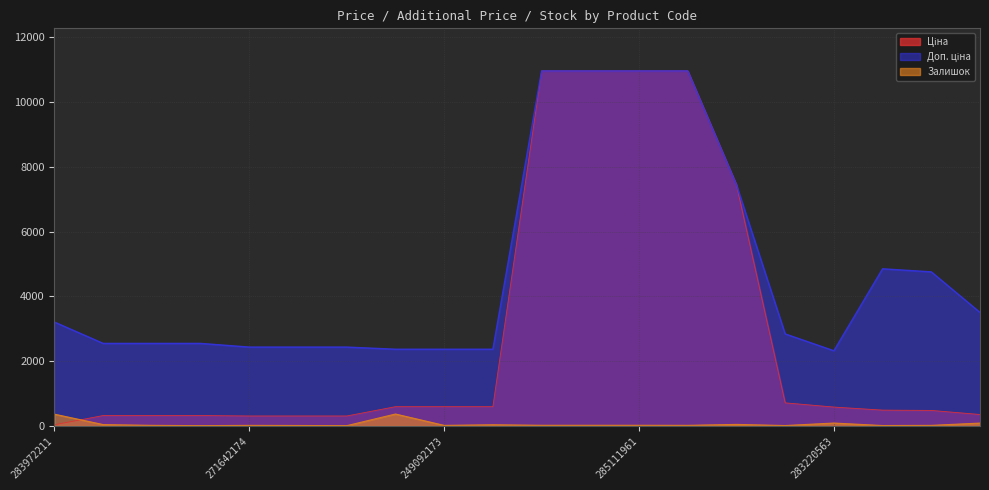

Reading left to right, what are all the values shown in this chart?

Ціна: 283972211=32.0	271652174=318.3	271652173=318.3	271652172=318.3	271642174=304.1	271642173=304.1	271642172=304.1	249092174=591.6	249092173=591.6	249092172=591.6	285112220=10964.4	285112217=10964.4	285111961=10964.4	285111912=10964.4	284392211=7444.6	283280563=710.0	283220563=579.8	283370563=485.1	283340563=475.7	283310563=350.2
Доп. ціна: 283972211=3205.0	271652174=2546.4	271652173=2546.4	271652172=2546.4	271642174=2432.8	271642173=2432.8	271642172=2432.8	249092174=2366.5	249092173=2366.5	249092172=2366.5	285112220=10964.4	285112217=10964.4	285111961=10964.4	285111912=10964.4	284392211=7444.6	283280563=2839.8	283220563=2319.2	283370563=4851.4	283340563=4756.7	283310563=3502.5
Залишок: 283972211=360.0	271652174=38.0	271652173=15.0	271652172=5.0	271642174=14.0	271642173=10.0	271642172=5.0	249092174=365.0	249092173=14.0	249092172=33.0	285112220=17.0	285112217=17.0	285111961=17.0	285111912=15.0	284392211=44.0	283280563=9.0	283220563=86.0	283370563=9.0	283340563=14.0	283310563=85.0